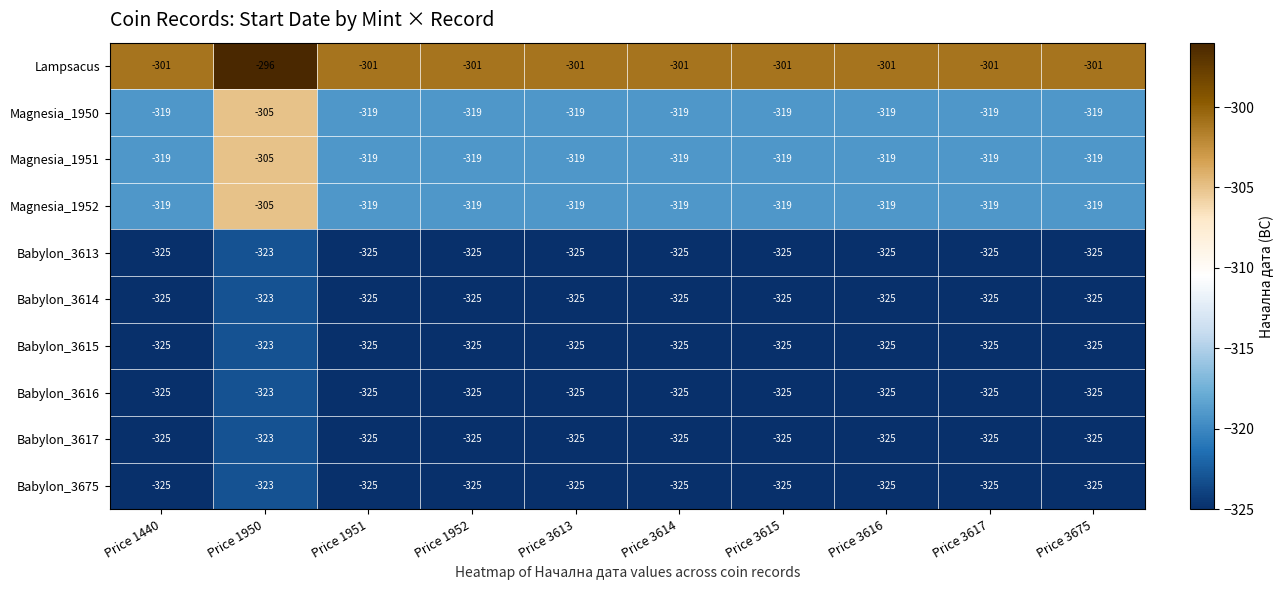

What is the difference between the highest and lowest values at Price 3675?

24